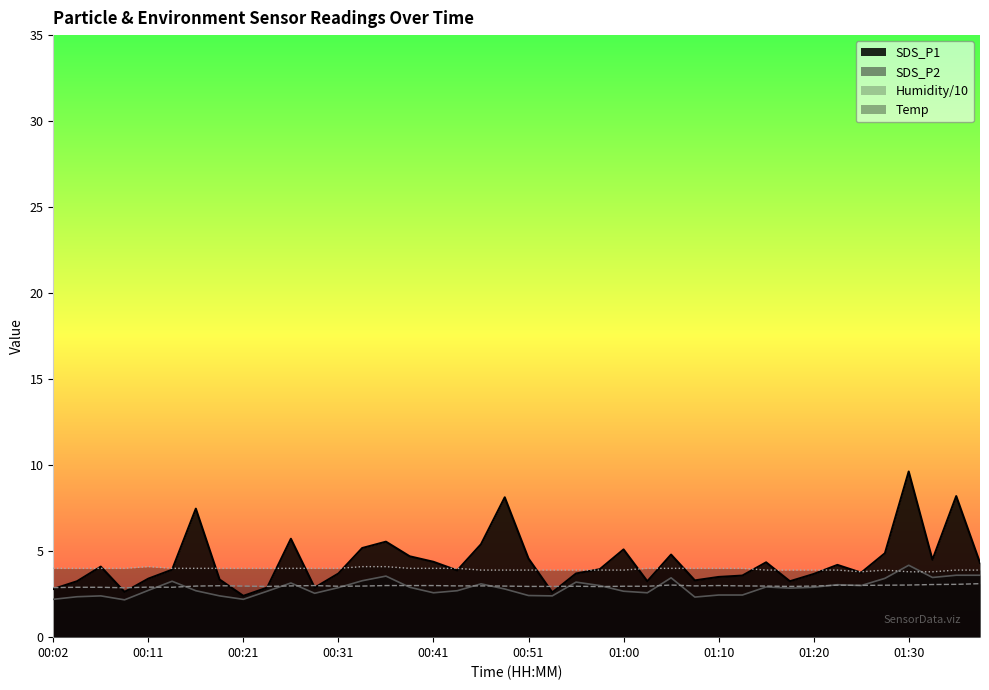

Which series has the widest spread of values?

SDS_P1